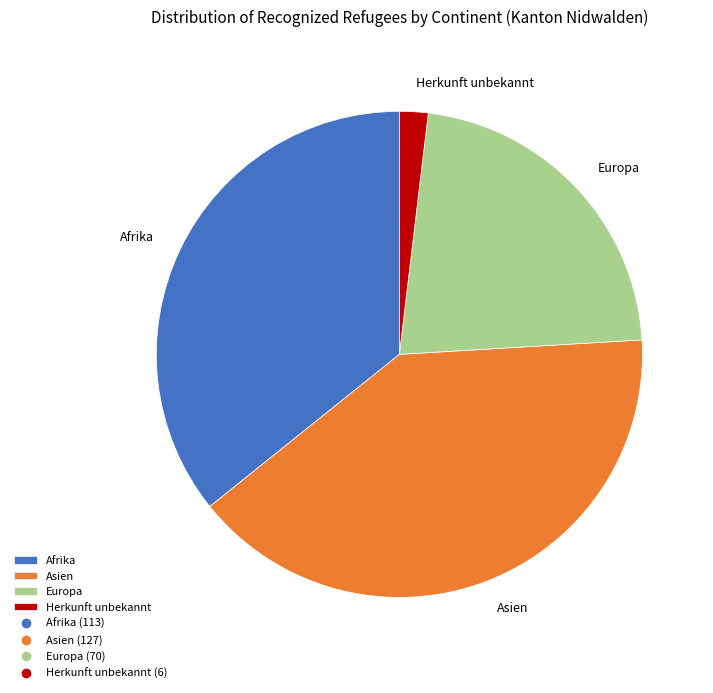

Does Herkunft unbekannt represent more than half of the total?

No